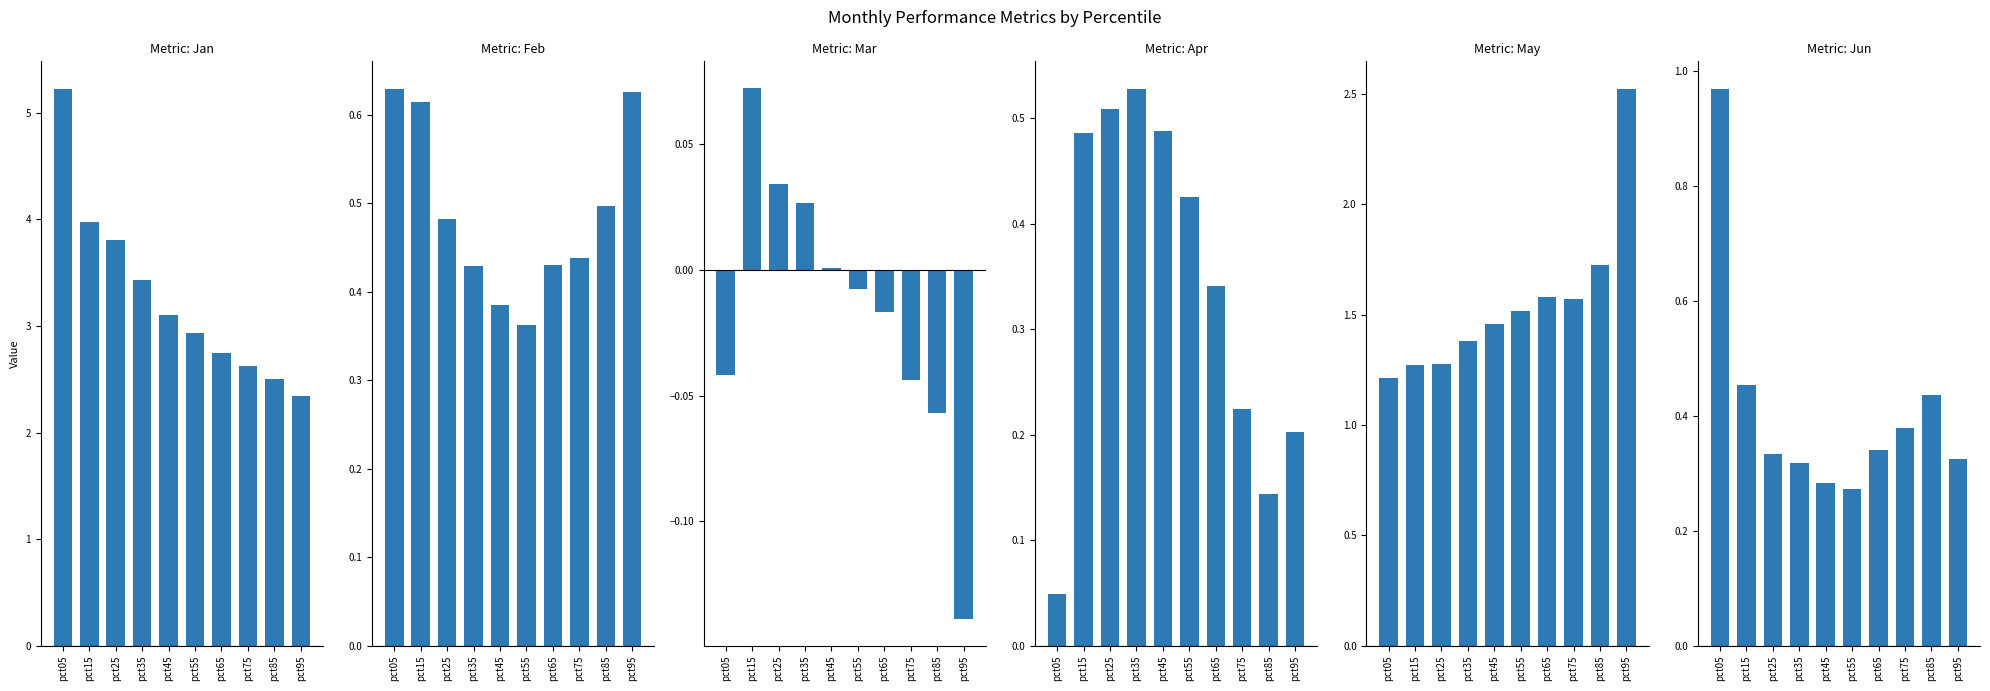

Are the bars horizontal?

No